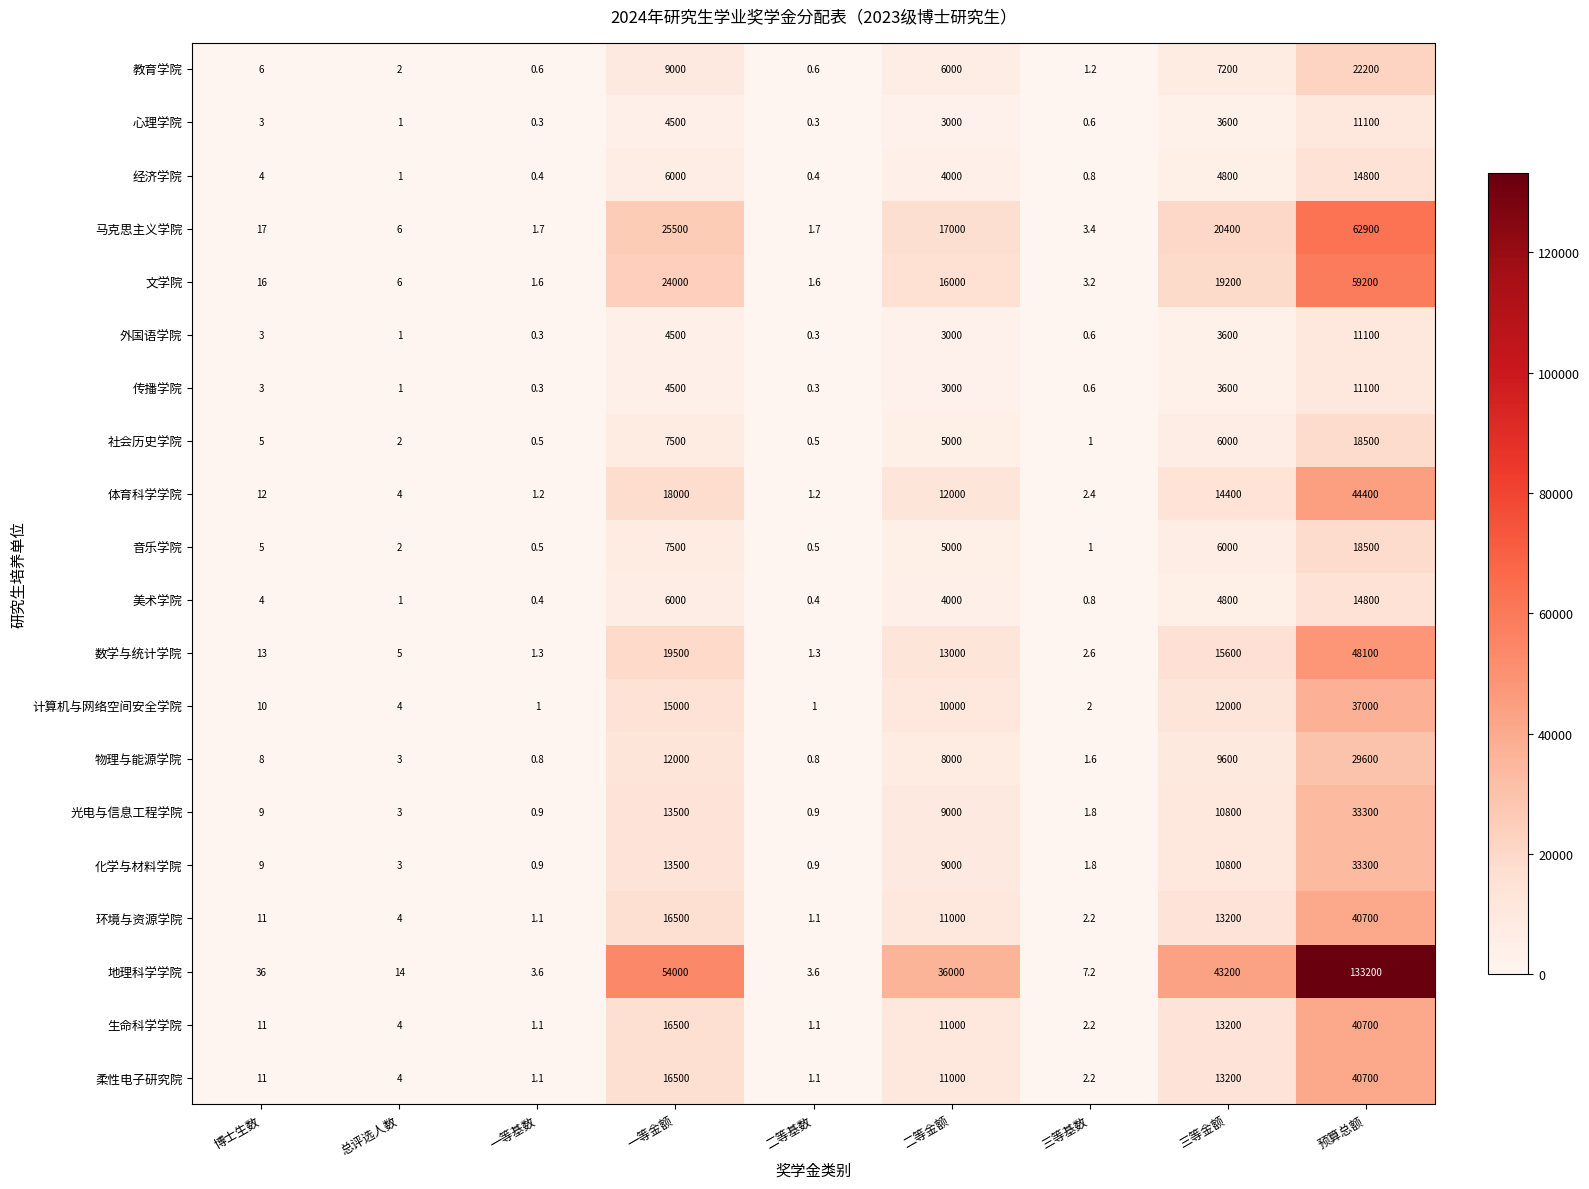

Where is 美术学院 nearest to the value 7400?

一等金额